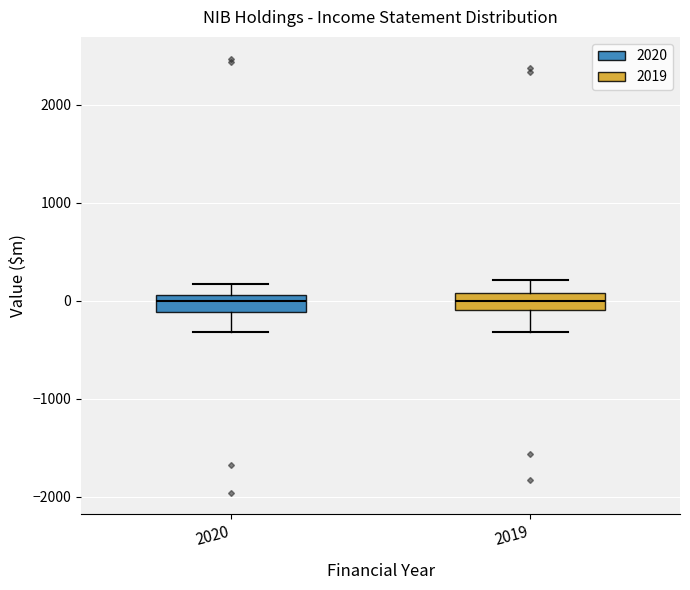

Reading left to right, transcribe this box plot: for each box, give where its median line is, the range the box spans, and where its two whiskers end, as read against the y-axis. The values are not printed on the chart, so give them approximately, as read against the axis.

2020: median 0, box -100 to 100, whiskers -300 to 200
2019: median 0, box -100 to 100, whiskers -300 to 200